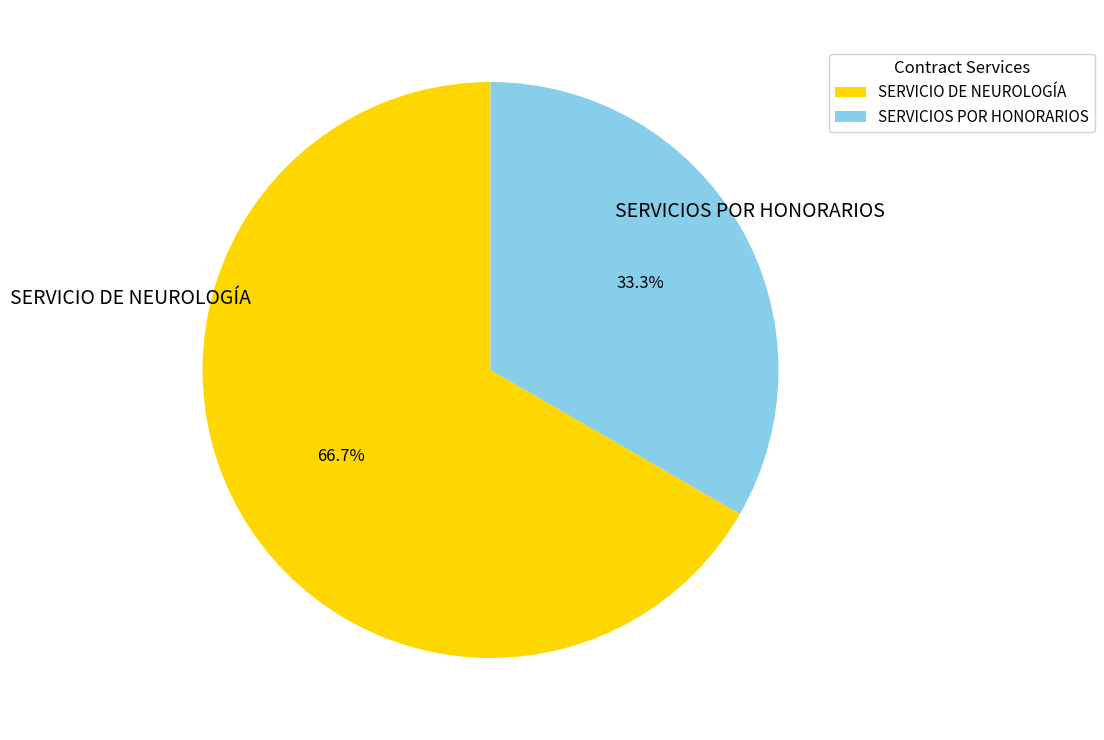

To the nearest percent, what is the difference between the SERVICIO DE NEUROLOGÍA and SERVICIOS POR HONORARIOS slice percentages?

33%